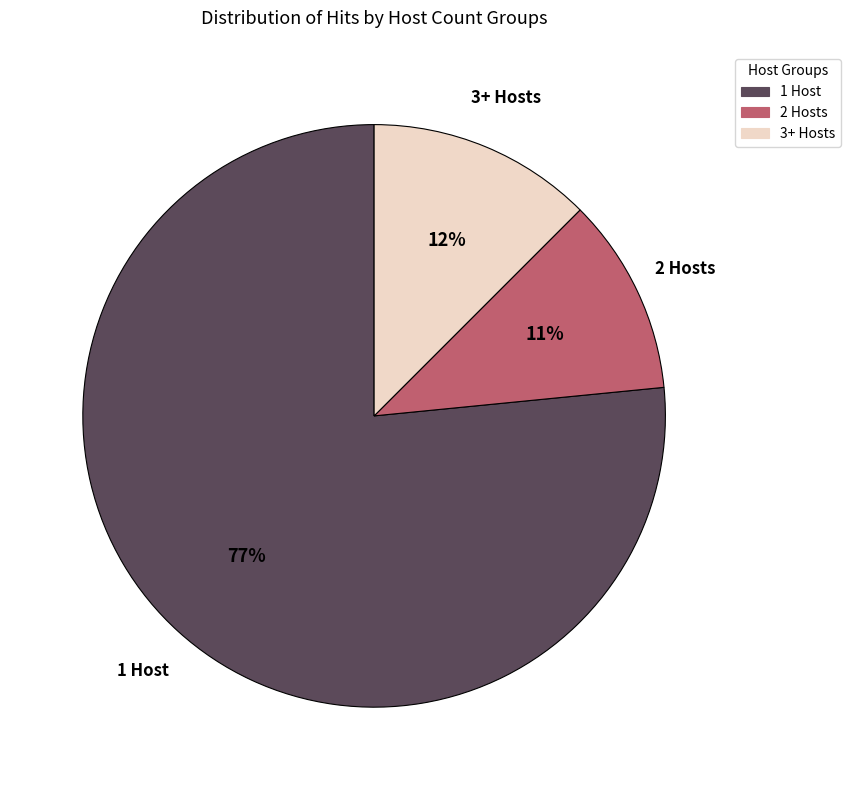

How many segments does this pie chart have?

3